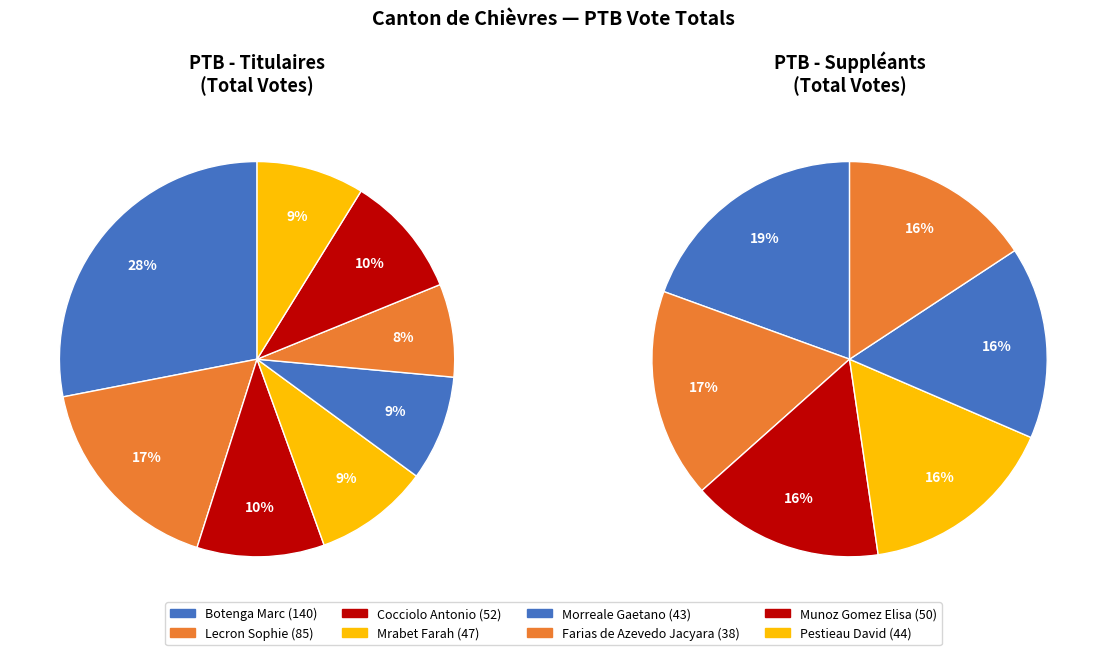

Is there any slice that represents more than half of the pie?

No